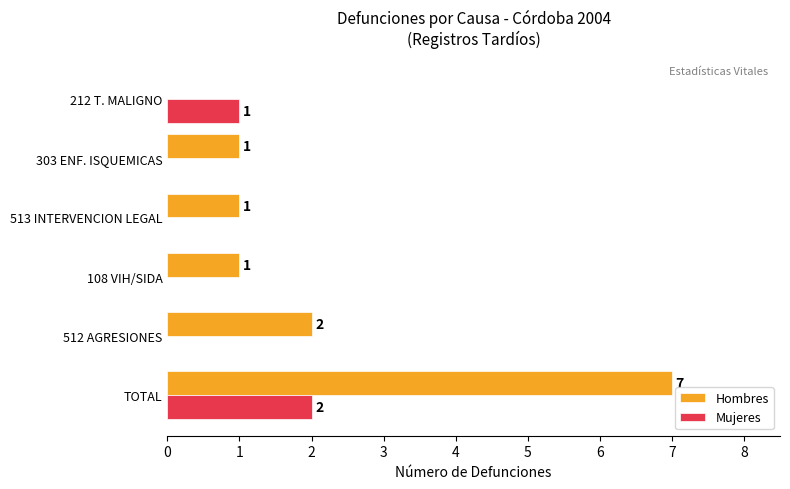

Which series changed the most between TOTAL and 512 AGRESIONES?

Hombres